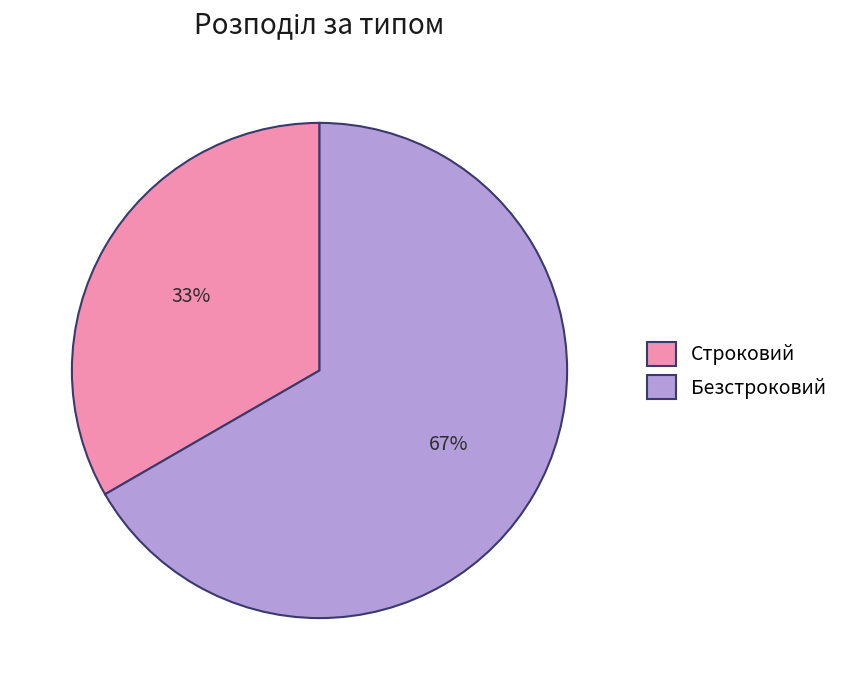

What is the majority slice?

Безстроковий